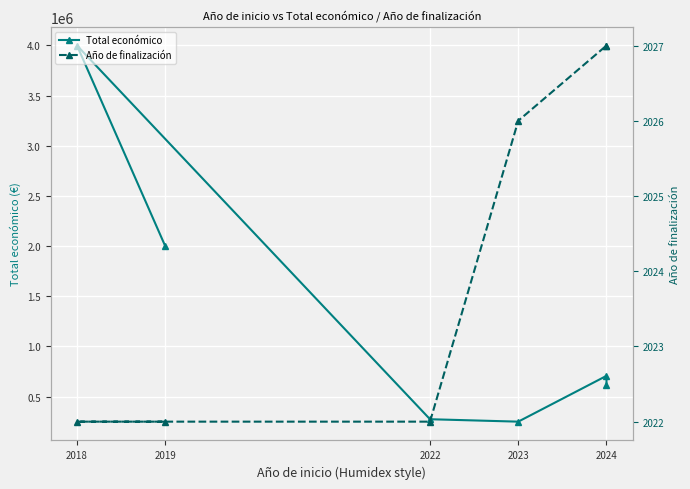

What is the minimum value shown in the chart?

2022